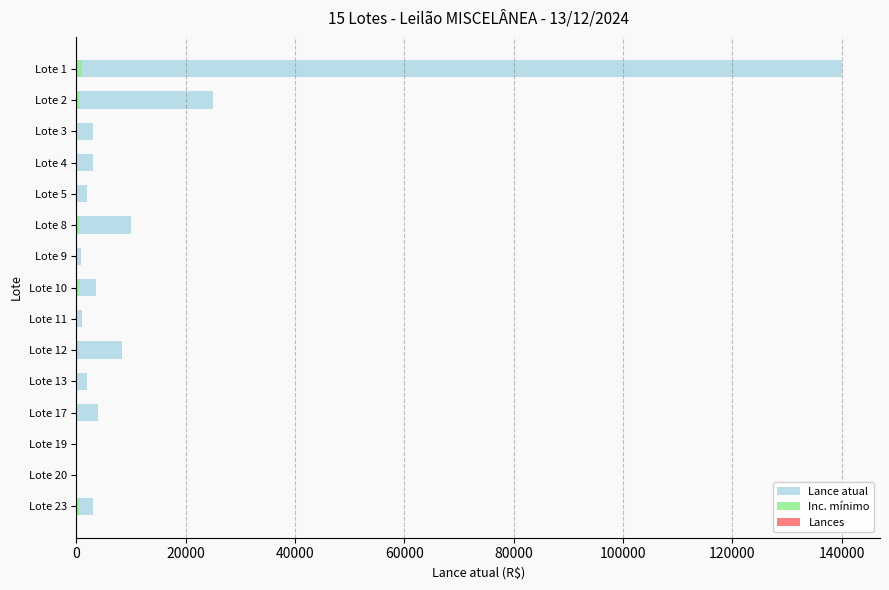

How many Lances values are between 0 and 1?

15